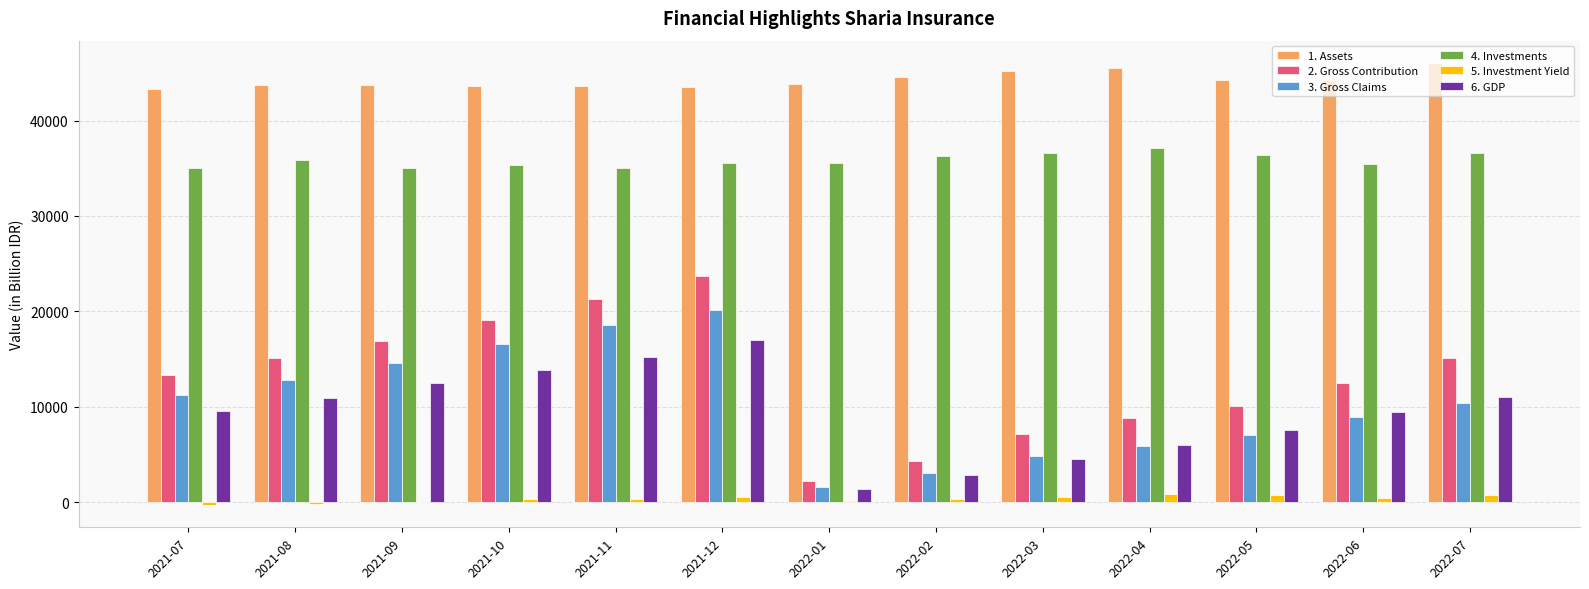

What is the average value of the 2. Gross Contribution series?

13039.7